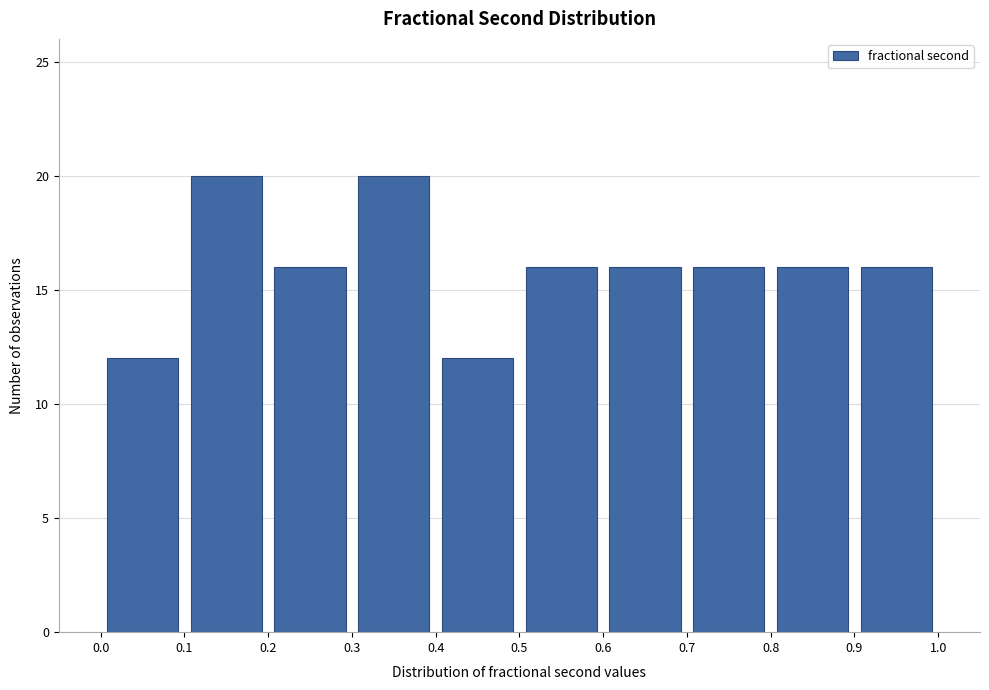

What is the height of the bar covering 0.7 to 0.8 on the x-axis? The values are not printed on the chart, so give them approximately, as read against the axis.

16